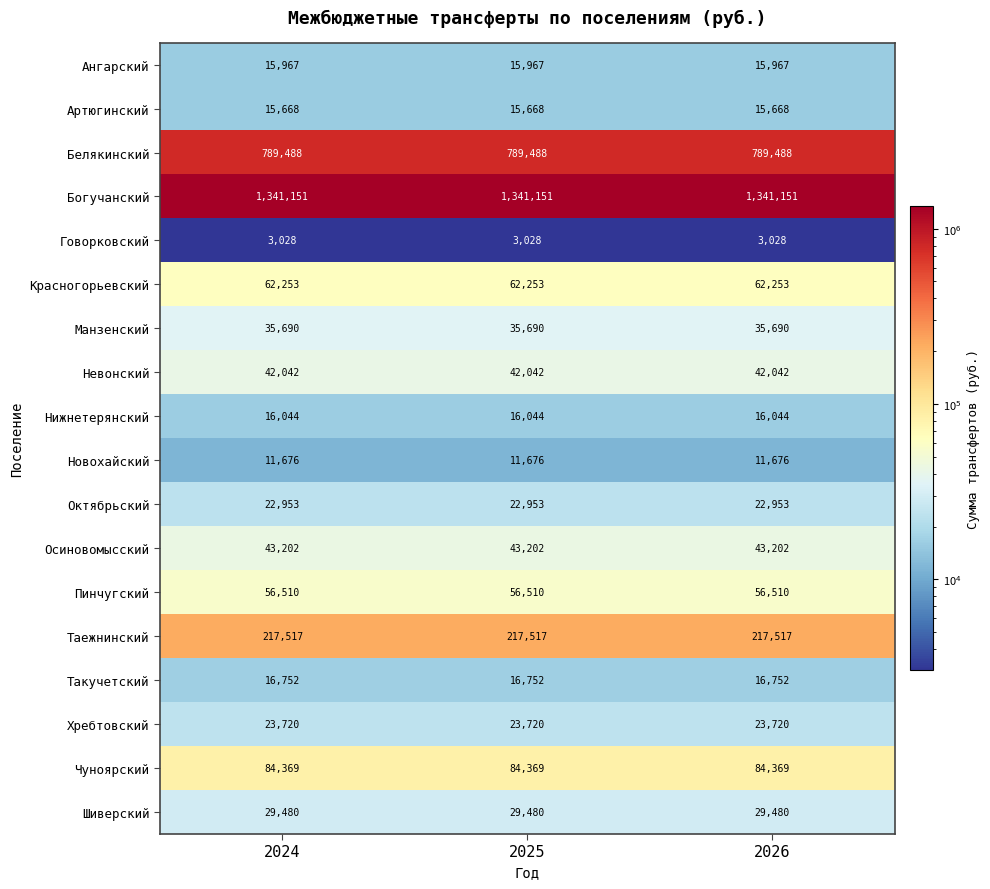

What is the minimum value shown in the chart?

3028